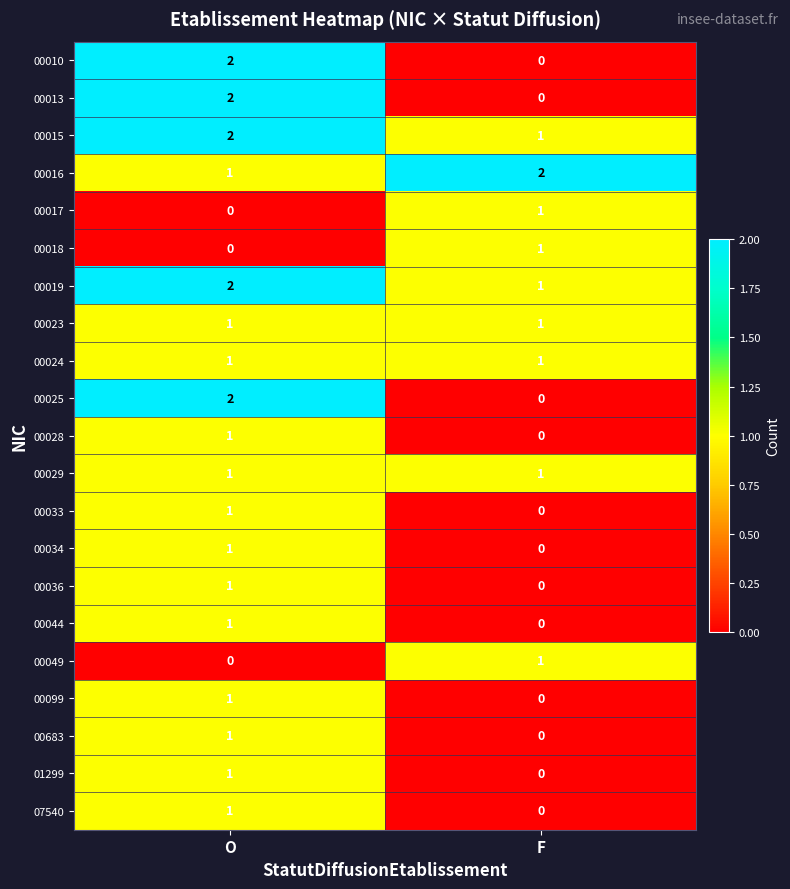

Is it true that 00024 equals 0 at F?

False